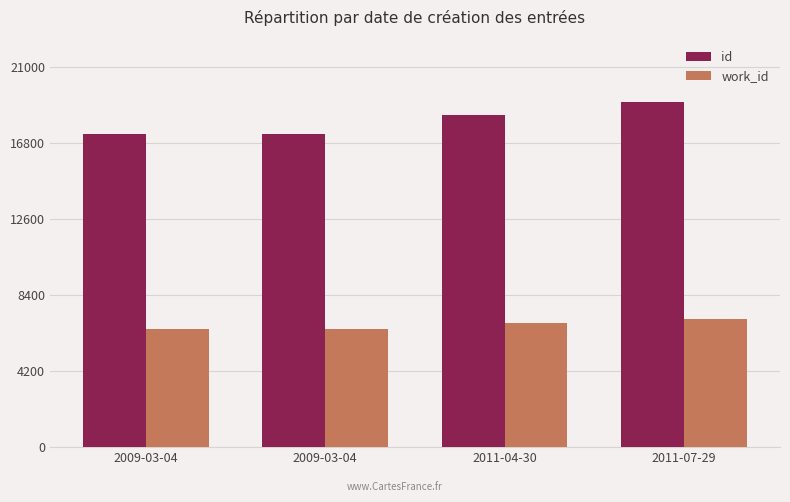

The value of work_id at 2011-04-30 is 6836. True or false?

True